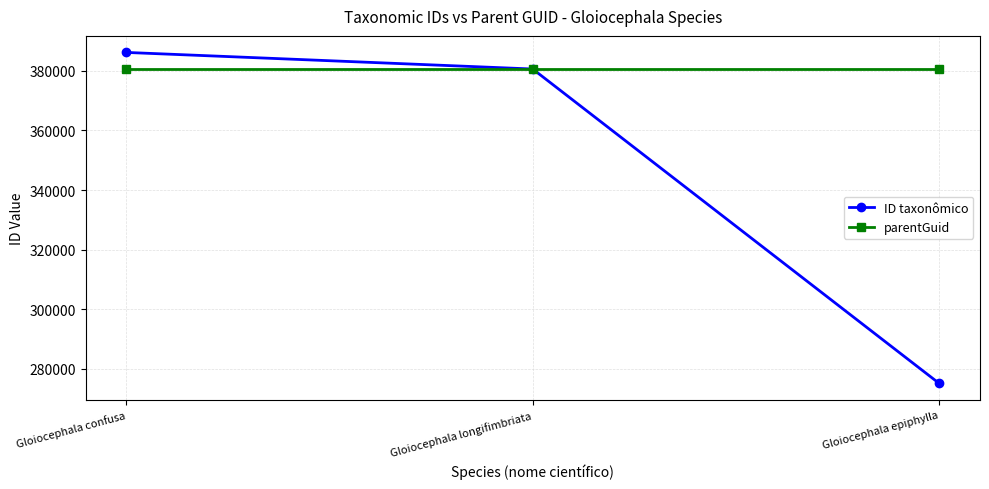

Reading left to right, what are all the values shown in this chart?

ID taxonômico: 386140	380578	275209
parentGuid: 380575	380575	380575